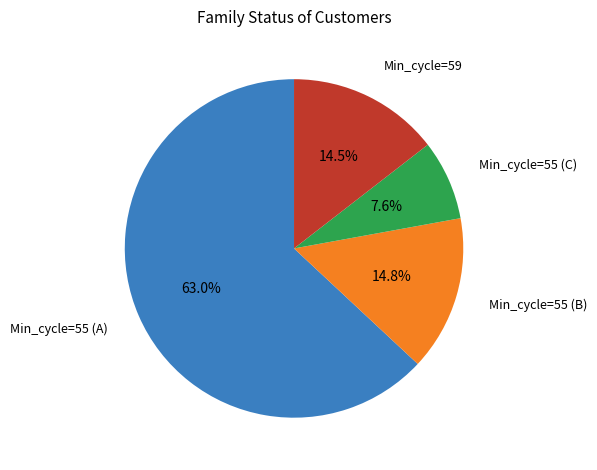

Count the number of slices in the pie.

4